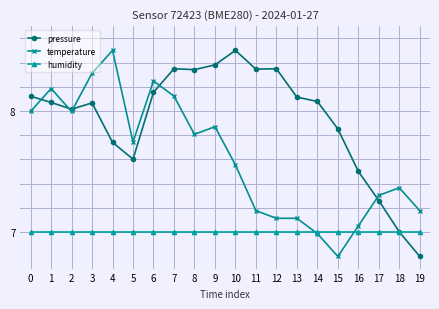

What is the smallest value displayed?

6.8